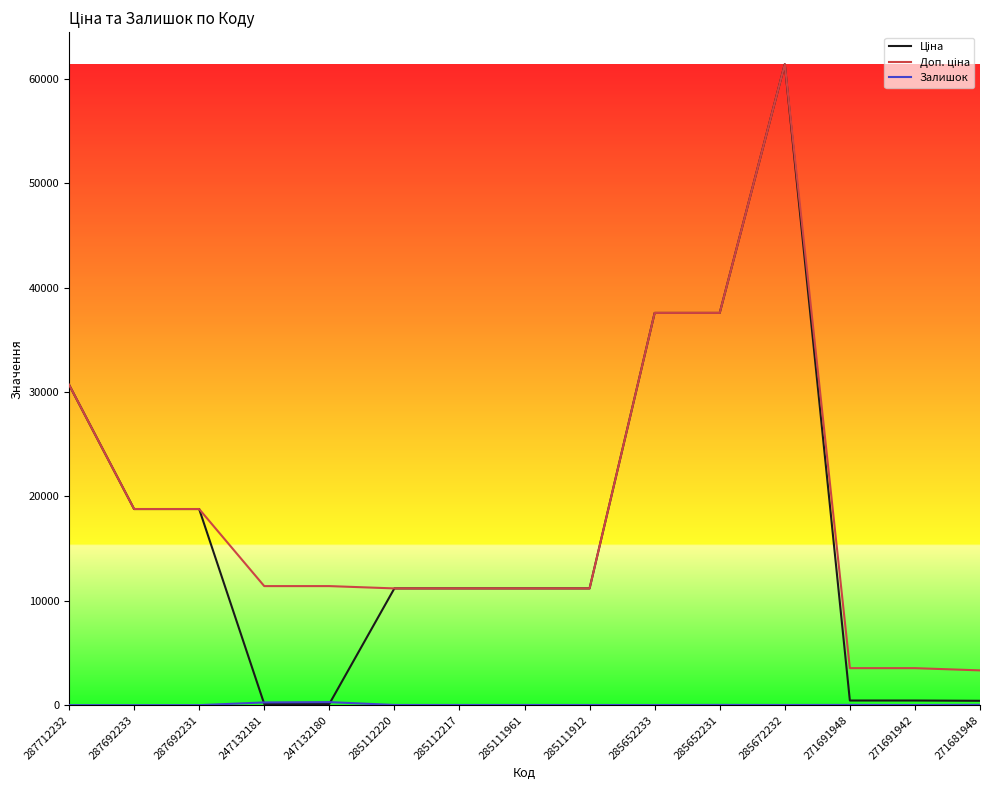

At which category is the sum across all series the highest?

285672232